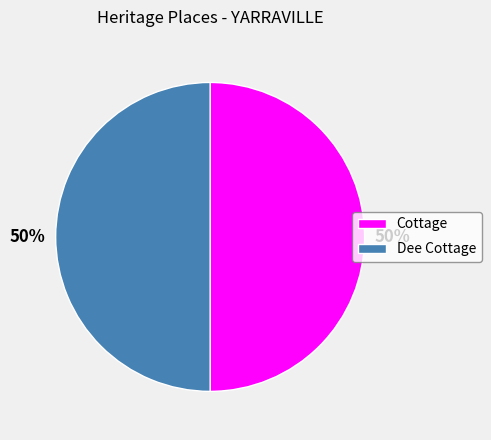

What is the ratio of the value at Dee Cottage to the value at Cottage?

1.0